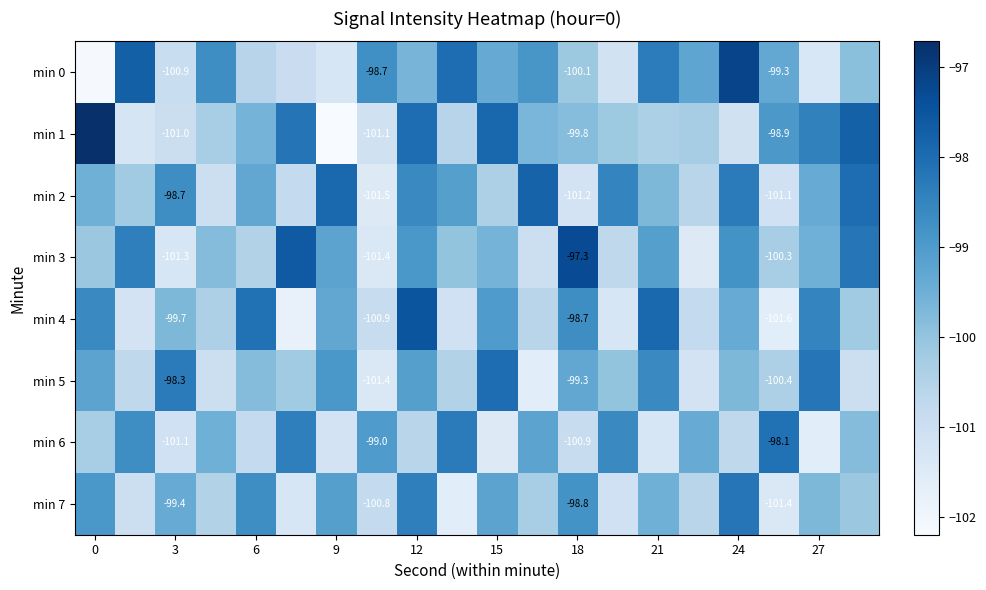

Which series has the widest spread of values?

min 1